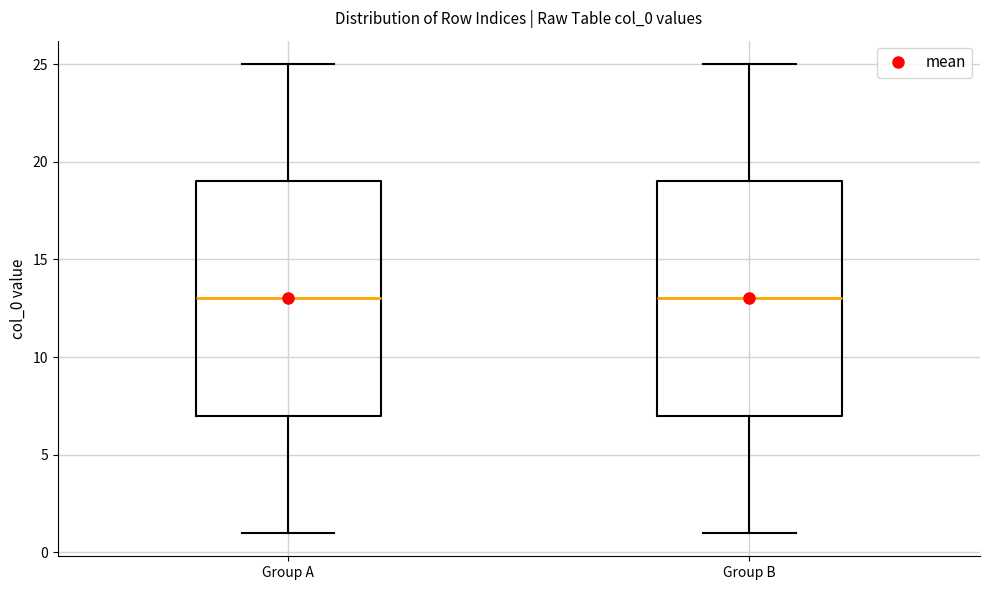

Where is the lower edge of the box for Group B on the y-axis? The values are not printed on the chart, so give them approximately, as read against the axis.

7